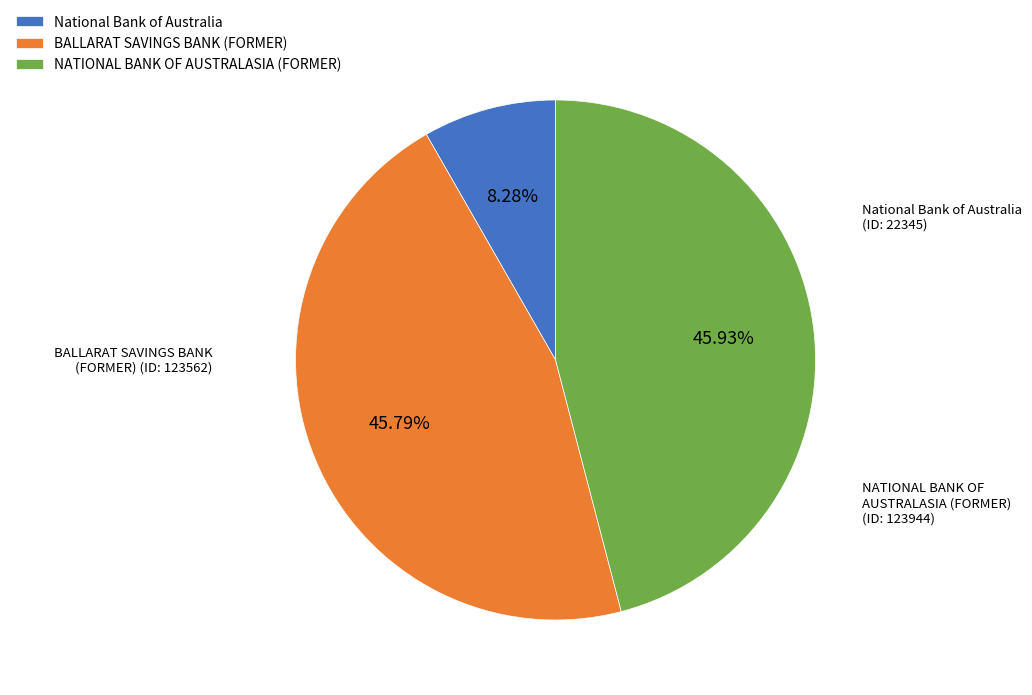

Is it true that BALLARAT SAVINGS BANK (FORMER) is 34% of the pie?

False